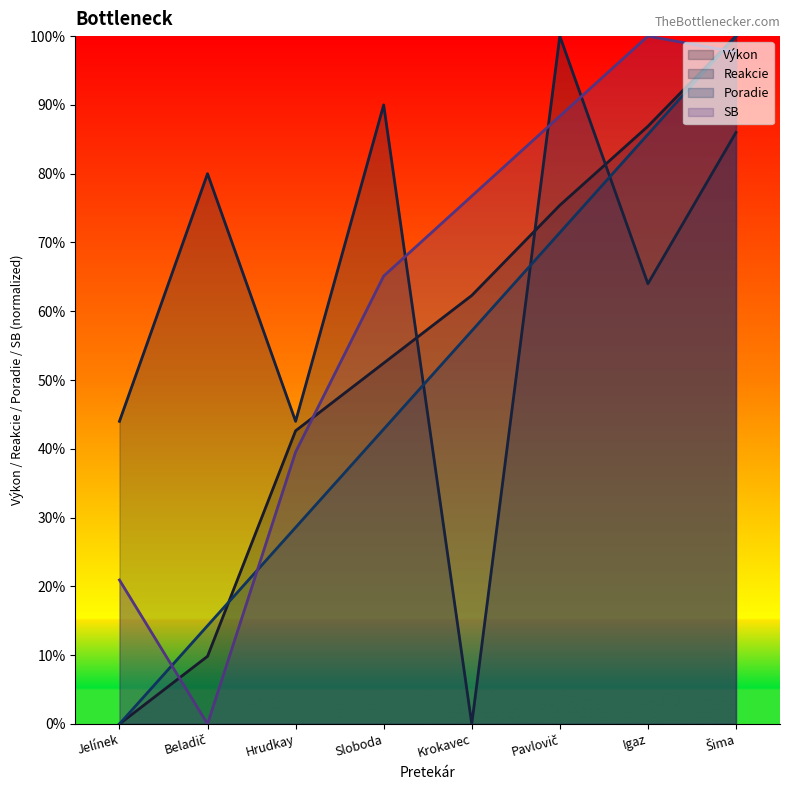

Reading right to left, transcribe all the data shown in this chart.

Výkon: 1.0	0.9	0.8	0.6	0.5	0.4	0.1	0.0
Reakcie: 0.9	0.6	1.0	0.0	0.9	0.4	0.8	0.4
Poradie: 1.0	0.9	0.7	0.6	0.4	0.3	0.1	0.0
SB: 1.0	1.0	0.9	0.8	0.7	0.4	0.0	0.2